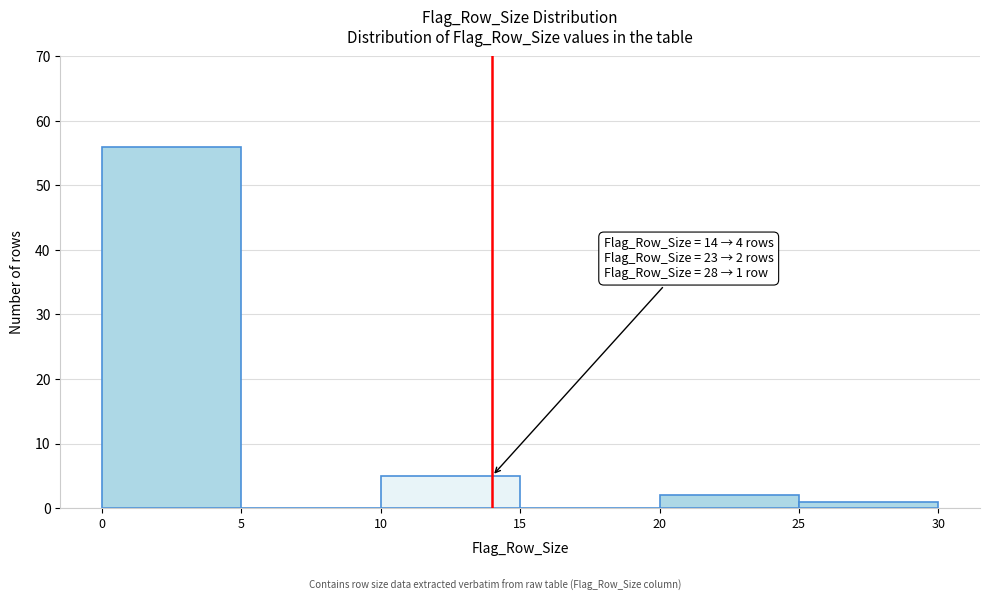

Which range on the x-axis has the tallest bar?

0 to 5